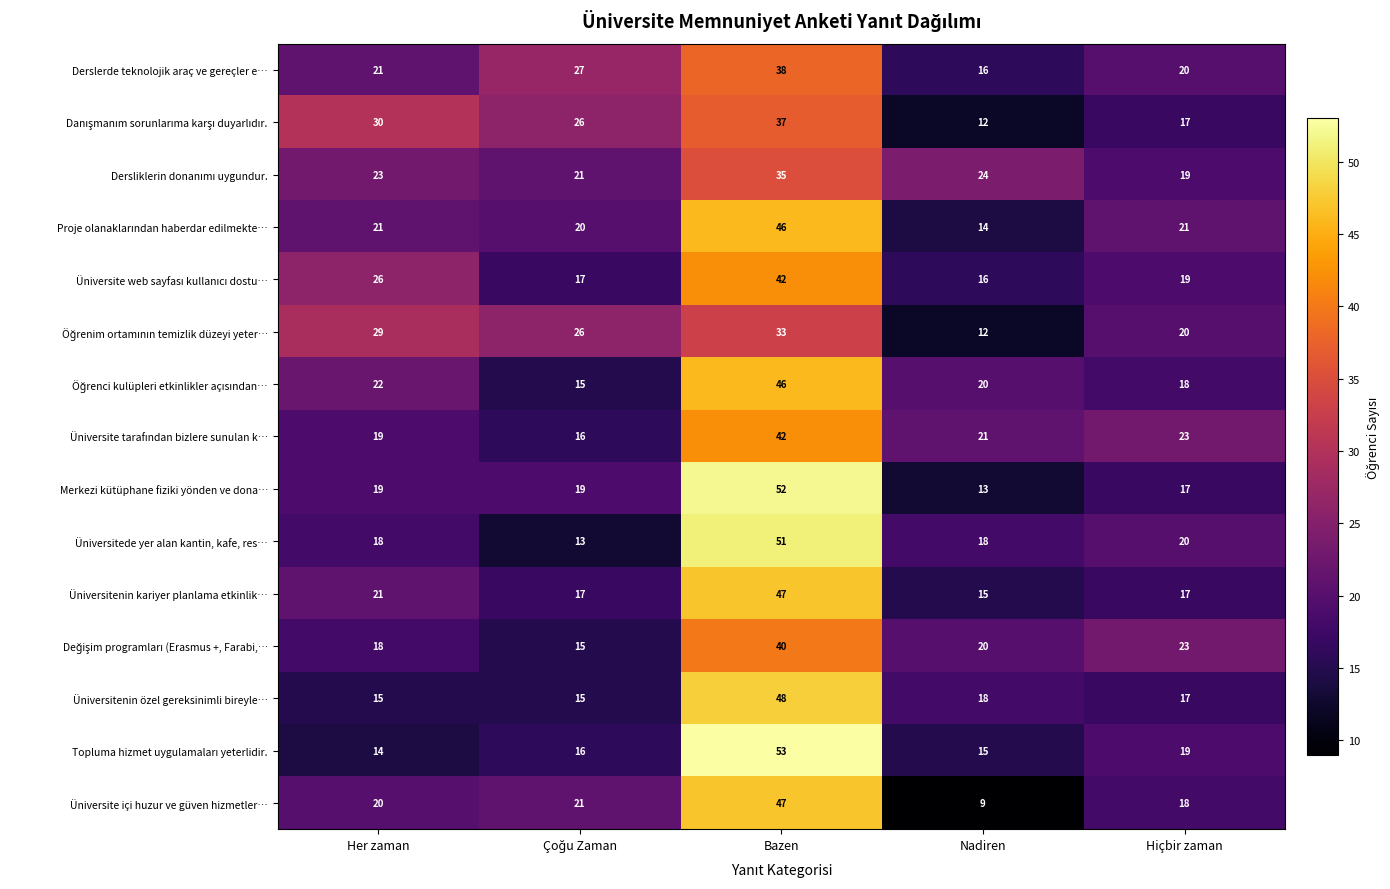

What is the total value across all series at Nadiren?

243